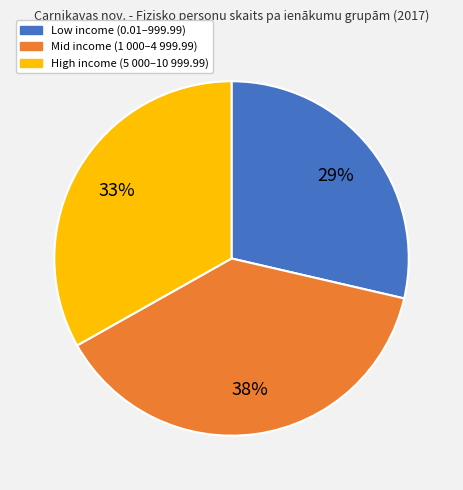

To the nearest percent, what is the average slice percentage?

33%